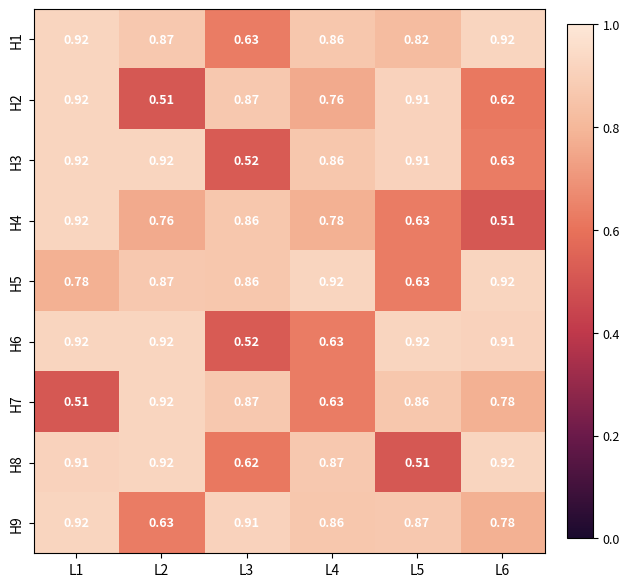

Is the value of H9 at L3 greater than the value of H7 at L4?

Yes